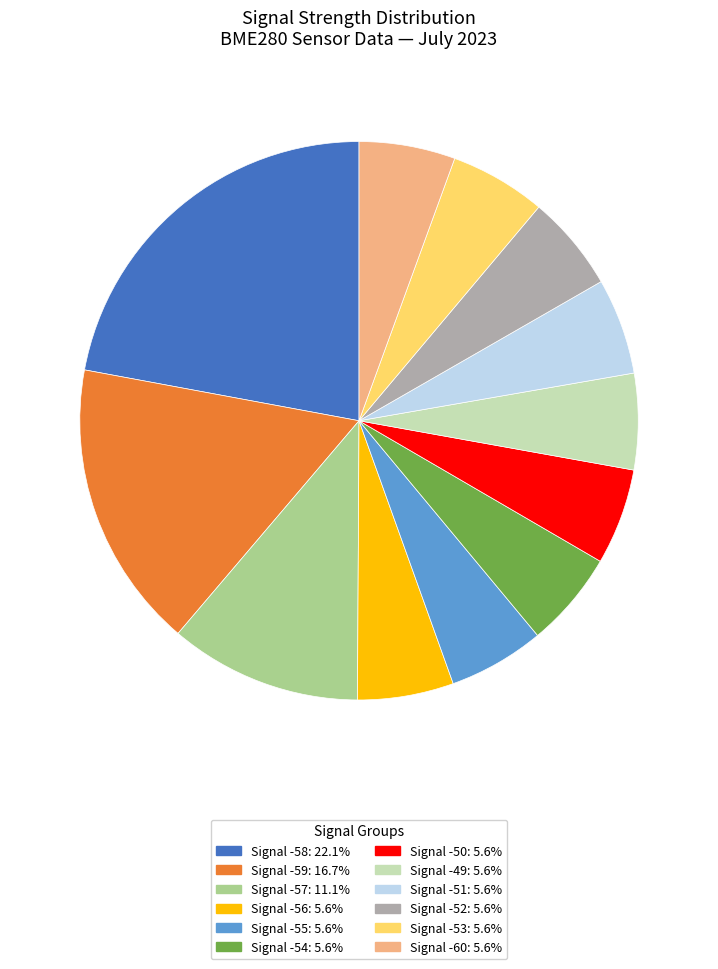

Is there any slice that represents more than half of the pie?

No